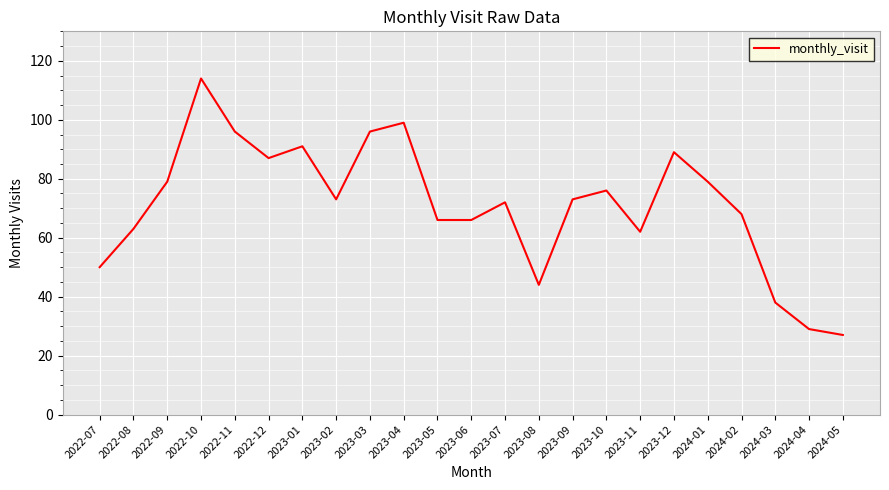

How many lines are shown in the chart?

1